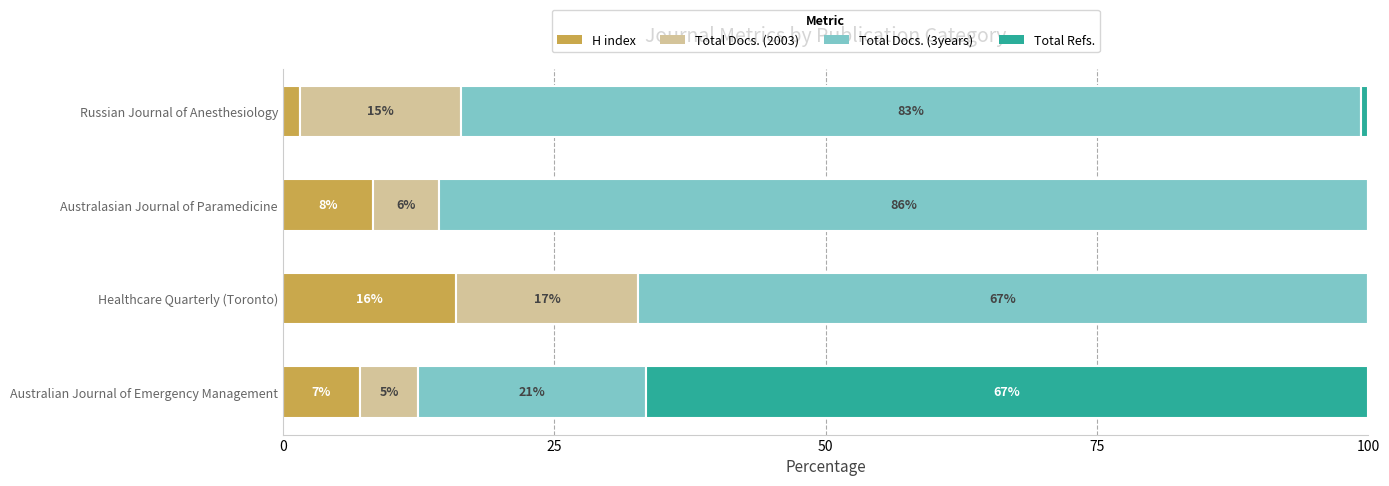

Where is H index nearest to the value 8?

Australasian Journal of Paramedicine